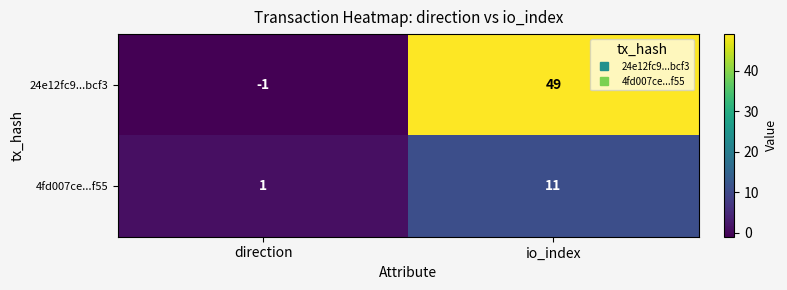

List the series in order of their overall mean, highest first.

24e12fc9...bcf3, 4fd007ce...f55